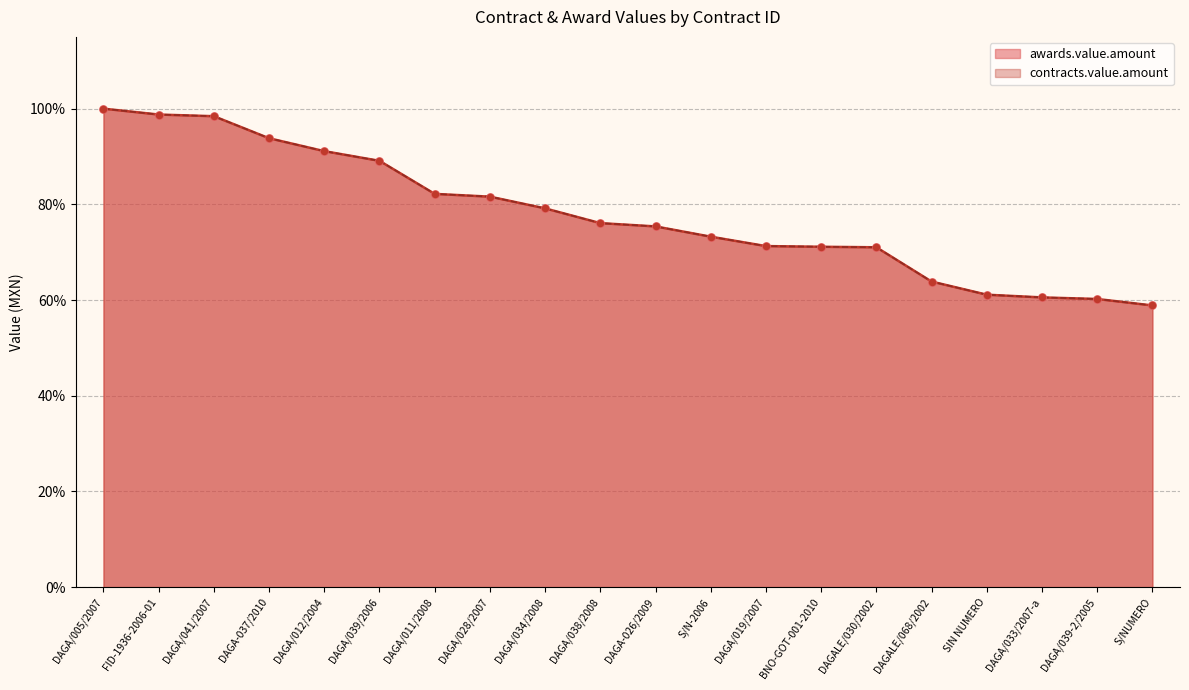

What are all the series names shown in the legend?

awards.value.amount, contracts.value.amount